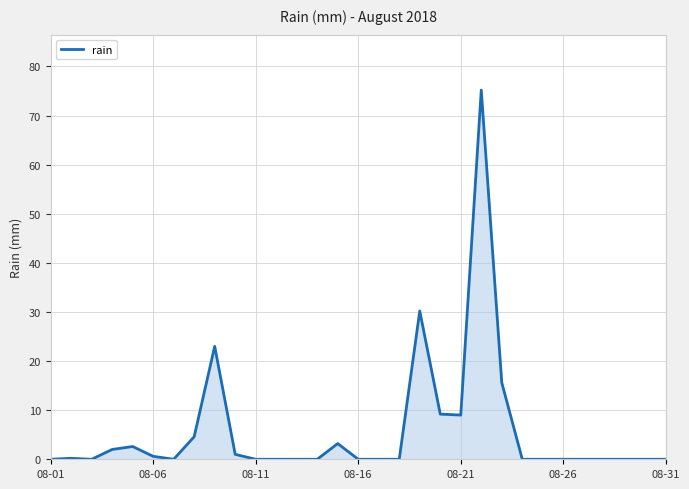

What is the value of the 6th point from the left?

0.6